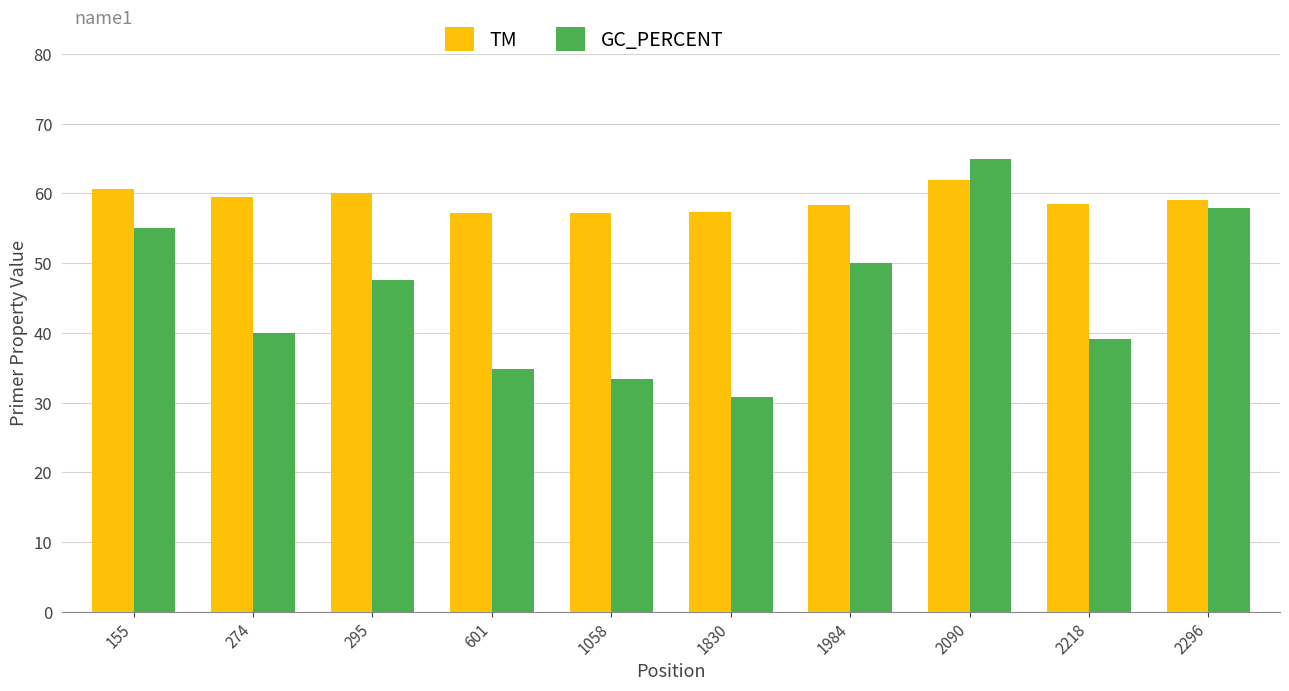

Does the chart contain stacked bars?

No